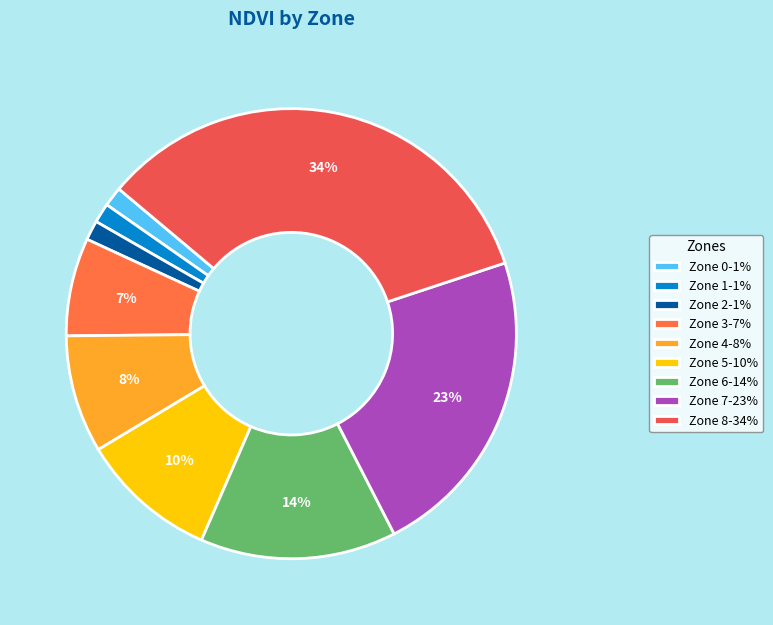

To the nearest percent, what portion does Zone 5 represent?

10%